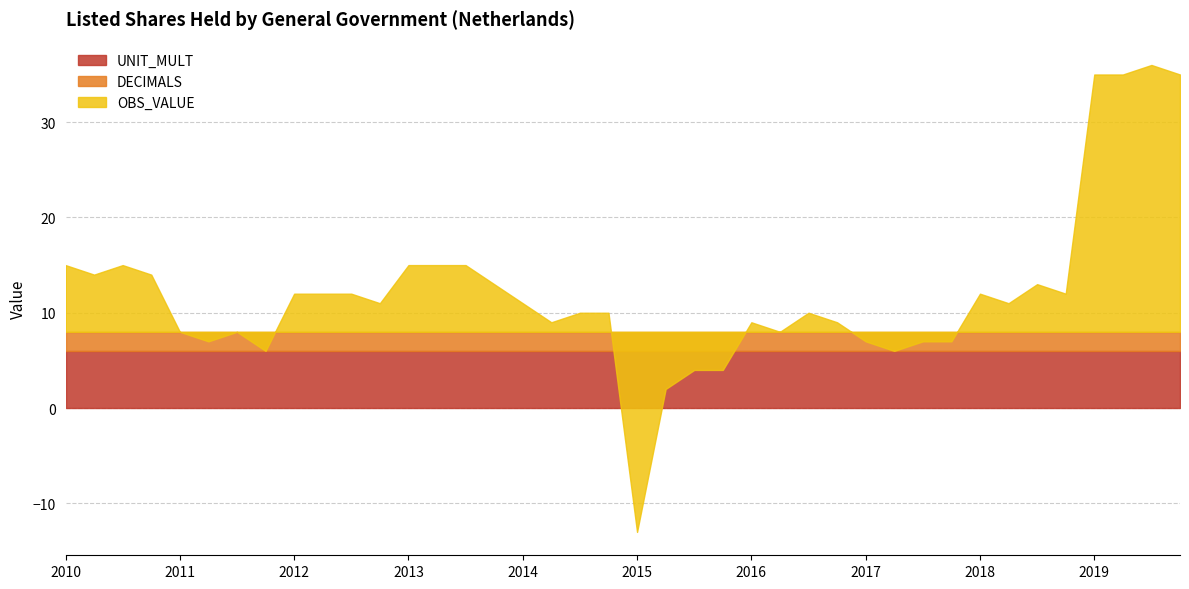

What position from the right is 2018-Q2?

7